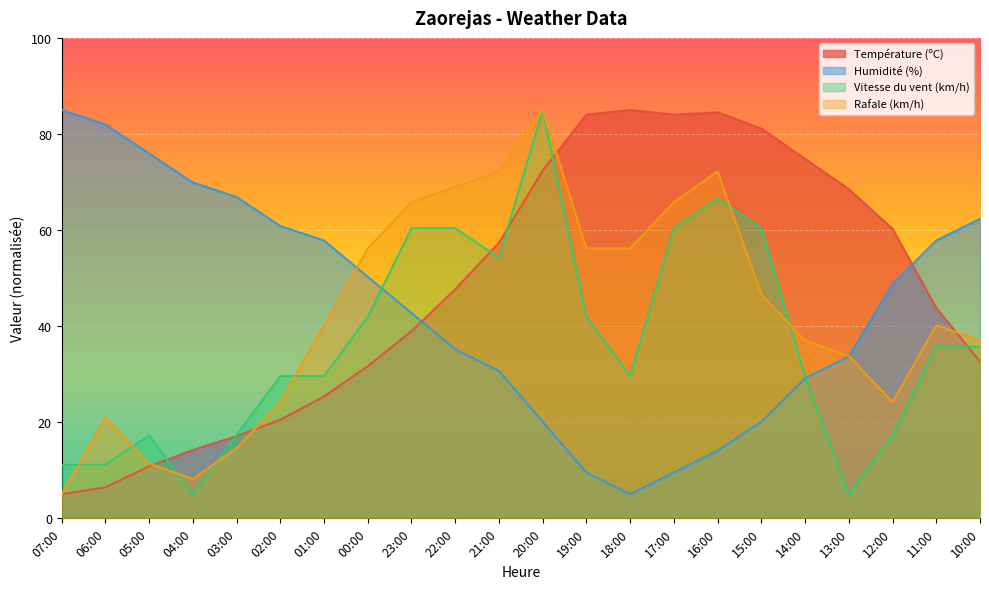

How many data points in Humidité (%) are less than 48?

11